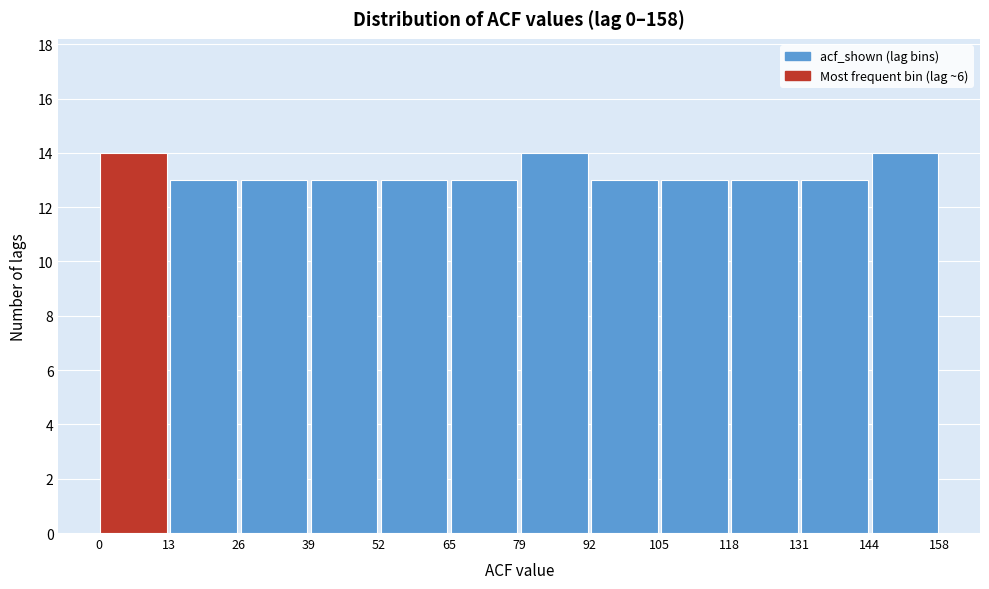

Reading left to right, transcribe this chart: for each bar, give the range it covers on the x-axis and its height. The values are not printed on the chart, so give them approximately, as read against the axis.

0 to 13: 14
13 to 26: 13
26 to 39: 13
39 to 52: 13
52 to 65: 13
65 to 79: 13
79 to 92: 14
92 to 105: 13
105 to 118: 13
118 to 131: 13
131 to 144: 13
144 to 158: 14